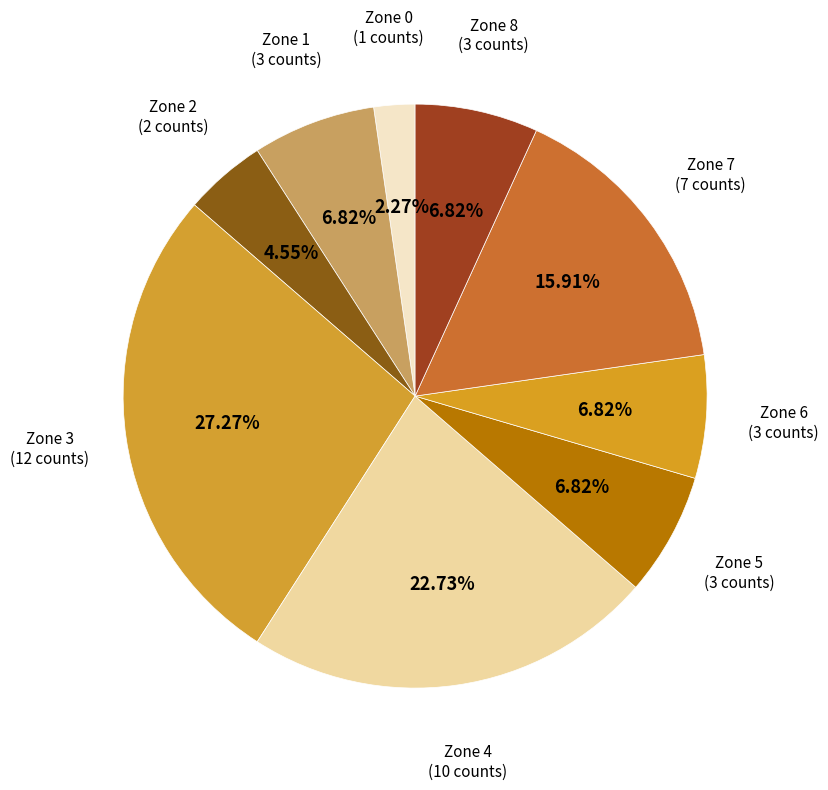

How many slices are in this pie chart?

9